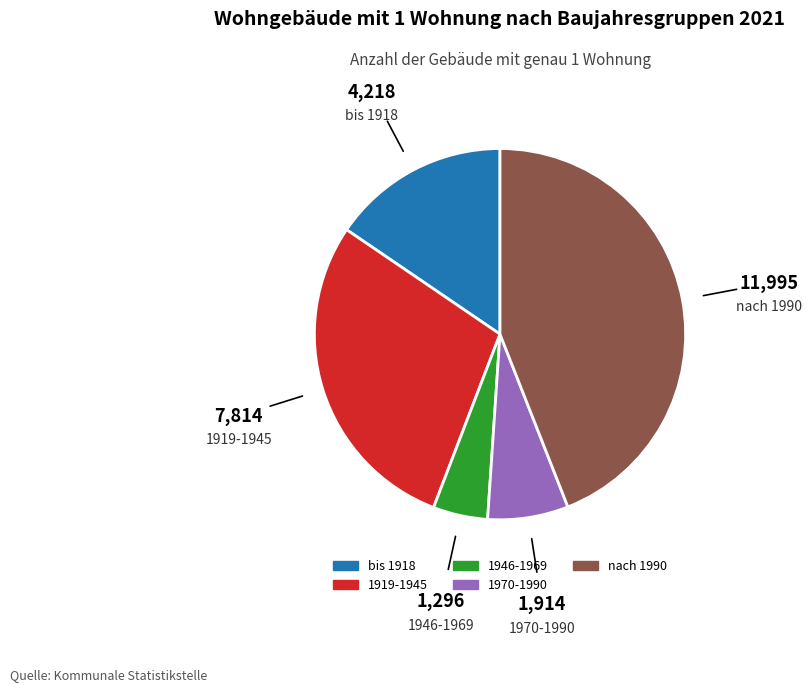

How many segments does this pie chart have?

5